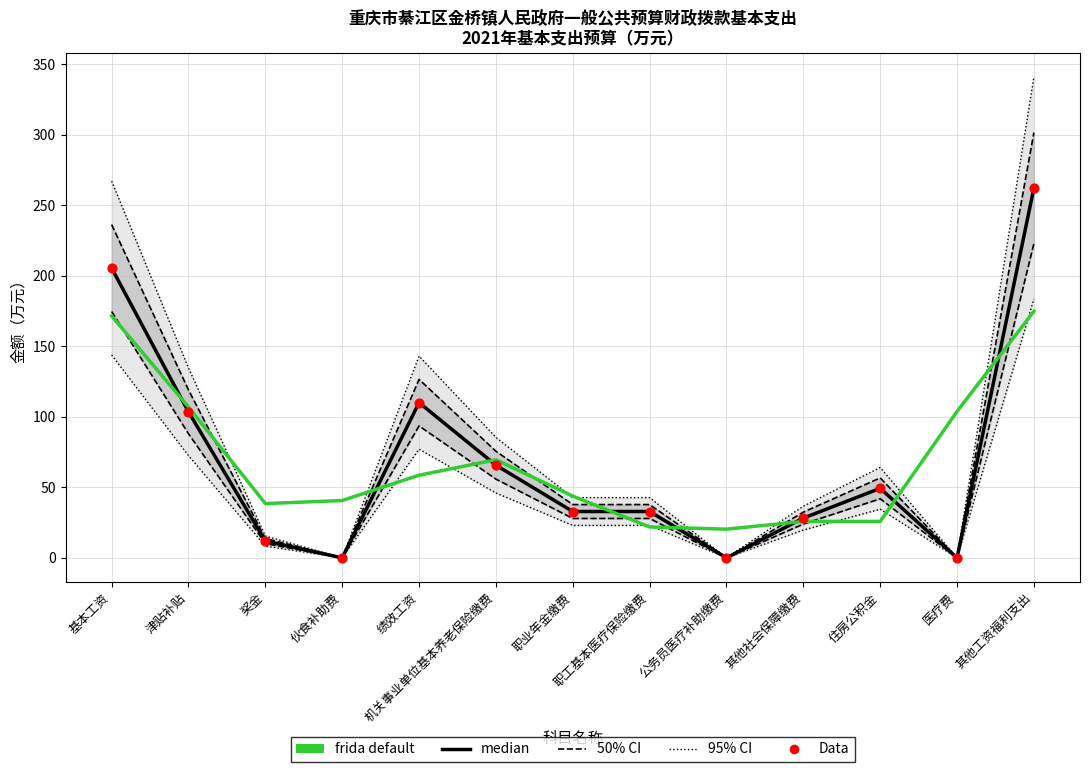

Which series reaches the maximum Y coordinate?

95% CI